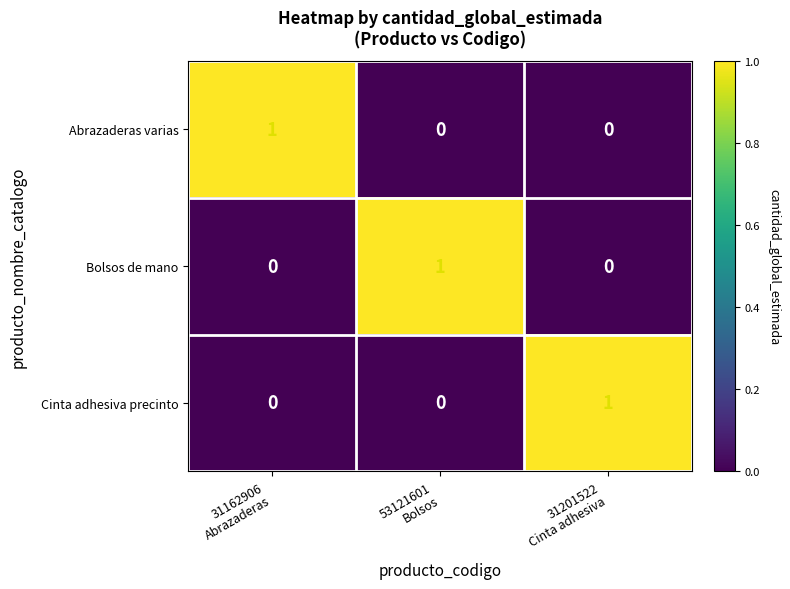

How many data points in Bolsos de mano are above 0?

1